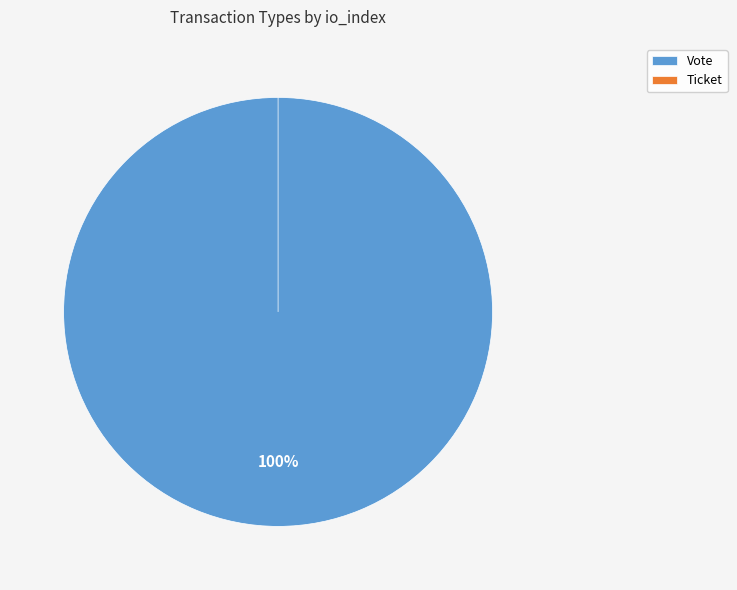

Is Vote the majority of the pie?

Yes